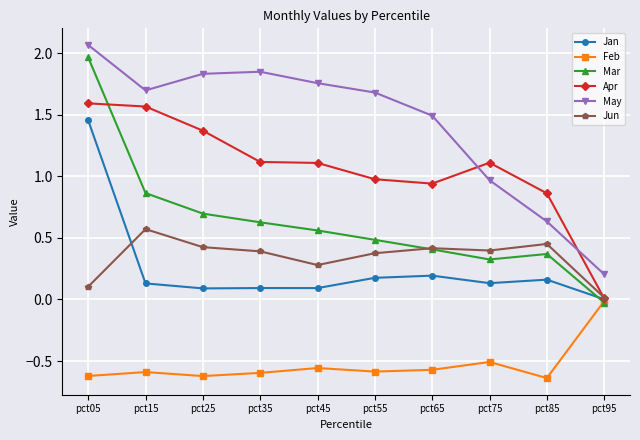

At which category is the sum across all series the highest?

pct05